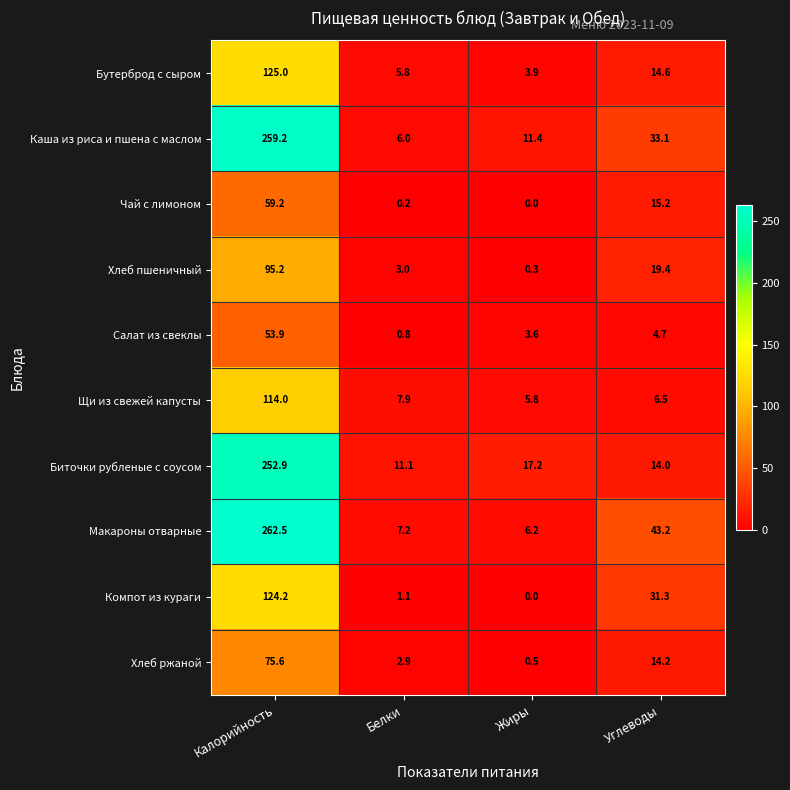

Is it true that Хлеб пшеничный equals 19.4 at Углеводы?

True